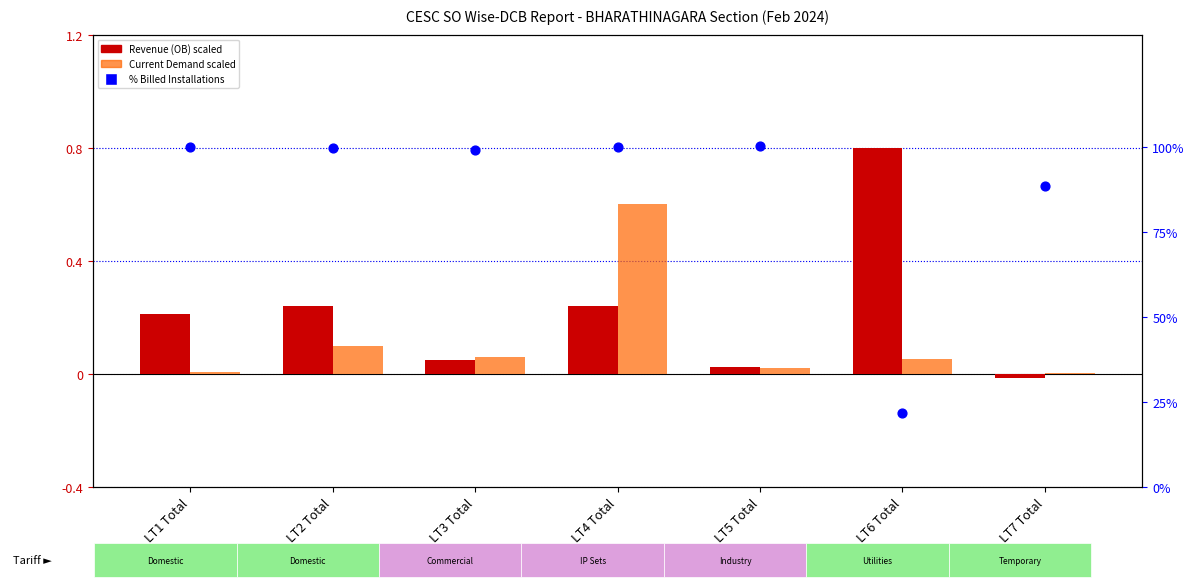

Which series contains the lowest Y value?

Revenue (OB) scaled